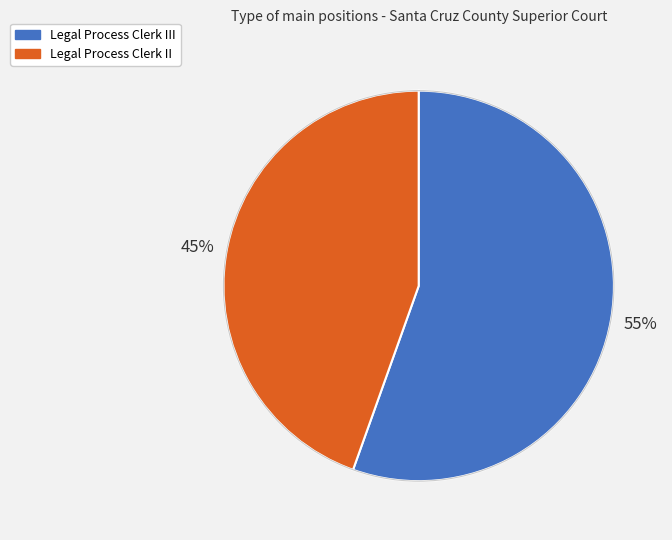

To the nearest percent, what is the average slice percentage?

50%